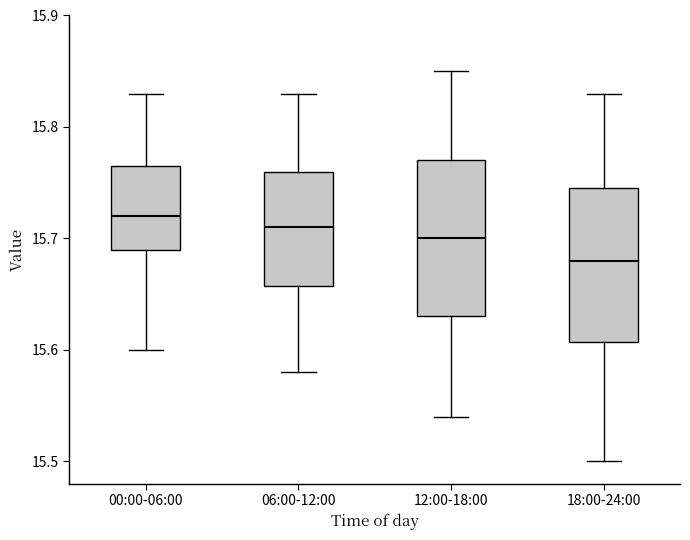

Reading left to right, read every box against the y-axis: the position of its median line, the range the box covers, and the ends of its whiskers. The values are not printed on the chart, so give them approximately, as read against the axis.

00:00-06:00: median 15.72, box 15.69 to 15.77, whiskers 15.60 to 15.83
06:00-12:00: median 15.71, box 15.66 to 15.76, whiskers 15.58 to 15.83
12:00-18:00: median 15.70, box 15.63 to 15.77, whiskers 15.54 to 15.85
18:00-24:00: median 15.68, box 15.61 to 15.75, whiskers 15.50 to 15.83